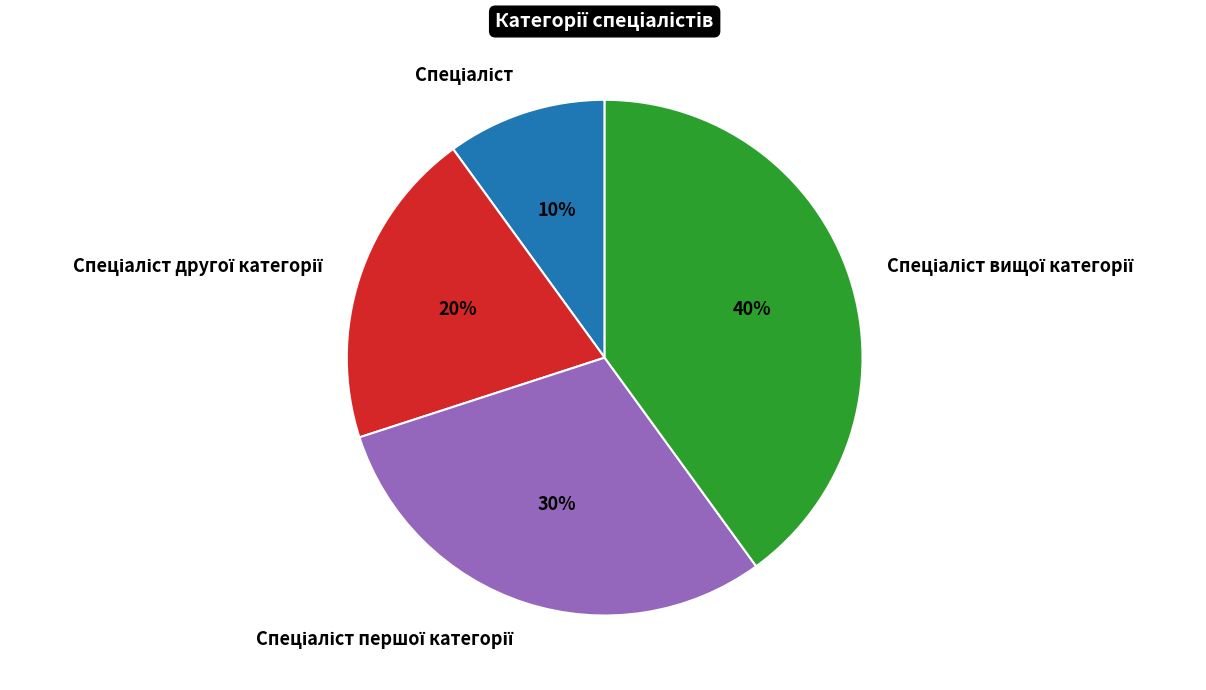

Is there a majority slice in this chart?

No